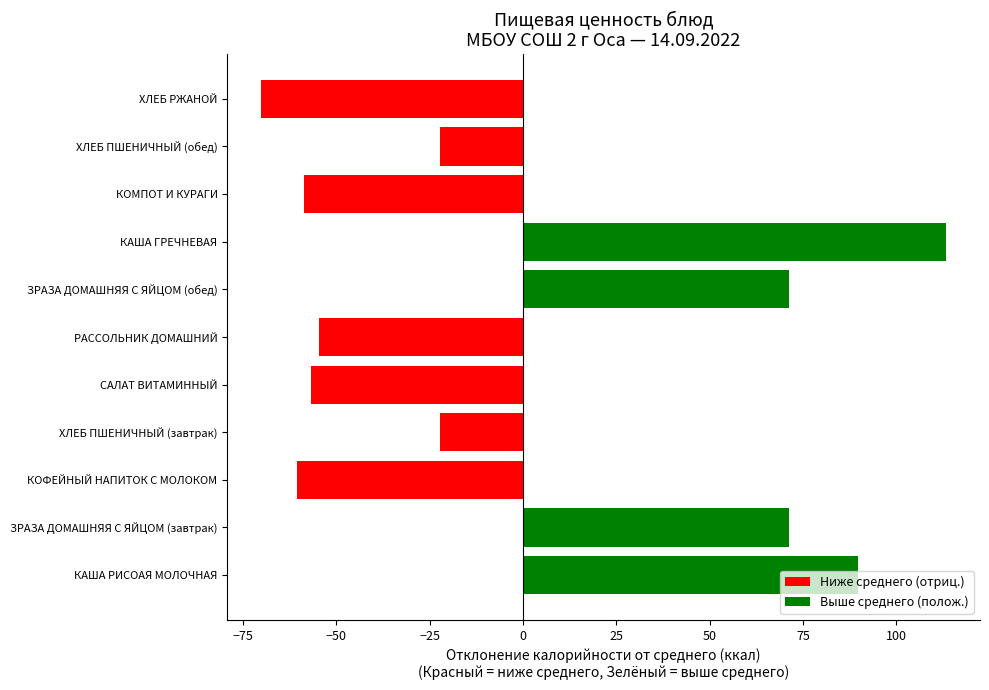

What is the change in value from КОФЕЙНЫЙ НАПИТОК С МОЛОКОМ to ХЛЕБ РЖАНОЙ?

-9.4